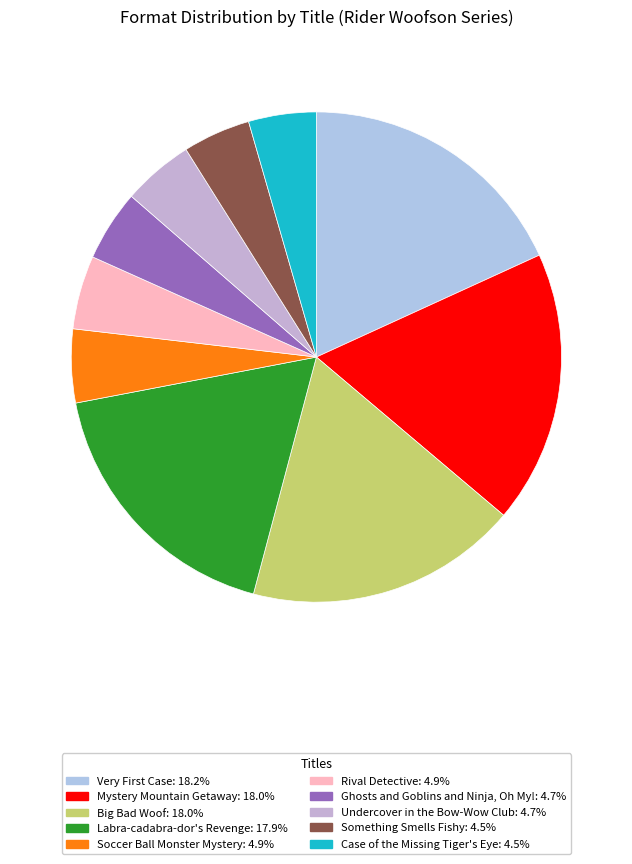

Rank the categories by value from highest to lowest.

Very First Case, Mystery Mountain Getaway, Big Bad Woof, Labra-cadabra-dor's Revenge, Soccer Ball Monster Mystery, Rival Detective, Ghosts and Goblins and Ninja, Oh My!, Undercover in the Bow-Wow Club, Something Smells Fishy, Case of the Missing Tiger's Eye